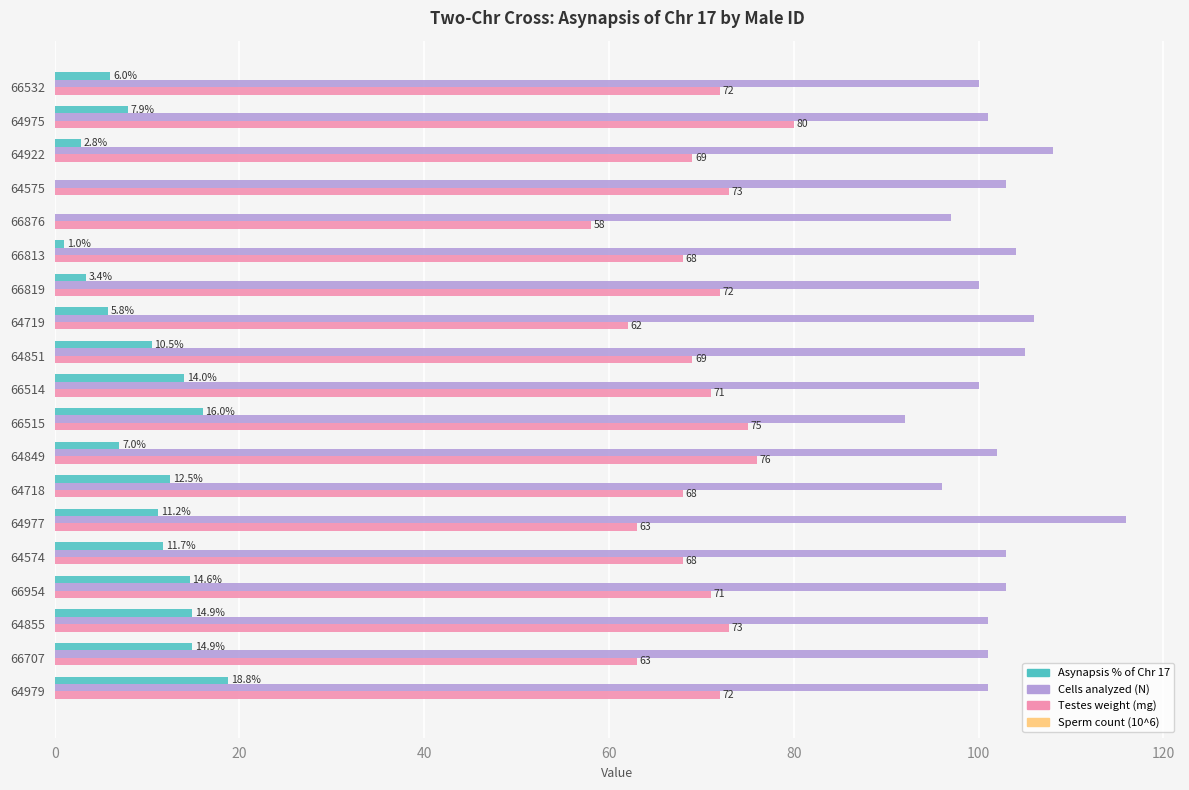

What is the maximum value for Cells analyzed (N)?

116.0